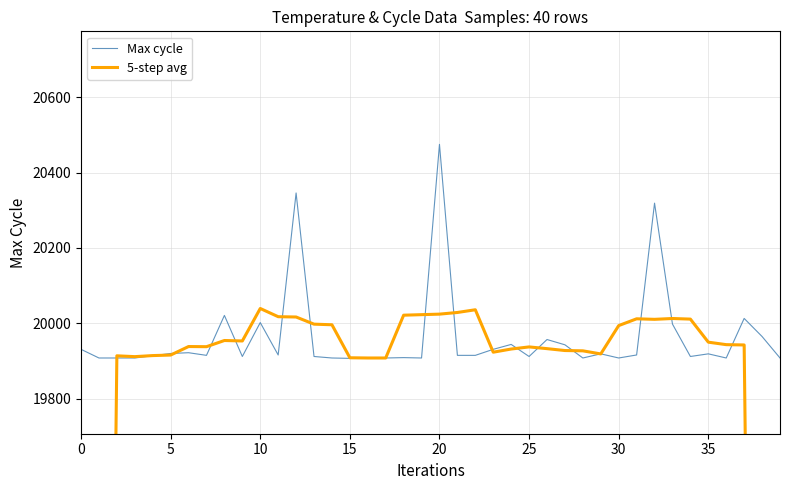

Read the 5-step avg value at 13.

19997.8